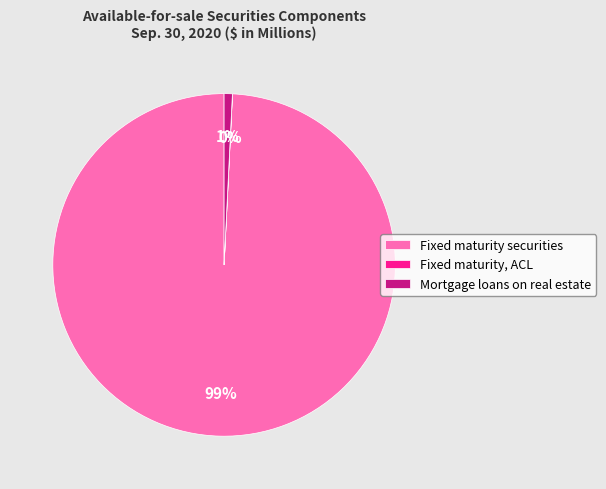

The Mortgage loans on real estate slice represents 1% of the pie. True or false?

True